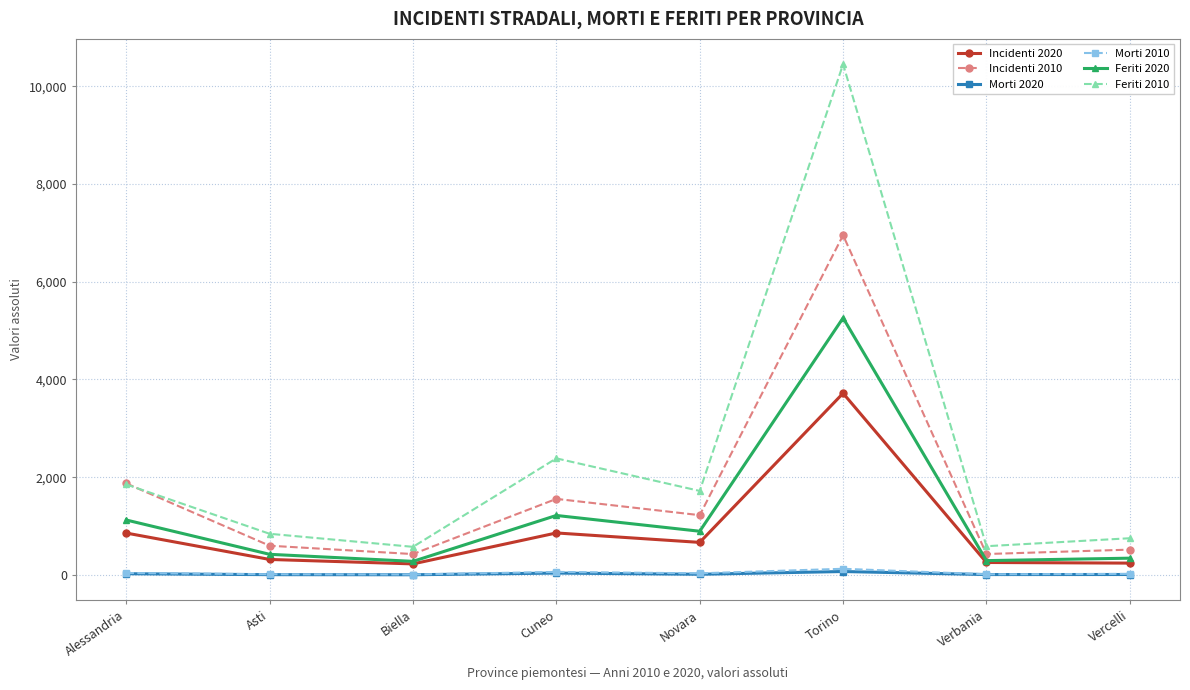

The value of Feriti 2020 at Cuneo is 386. True or false?

False